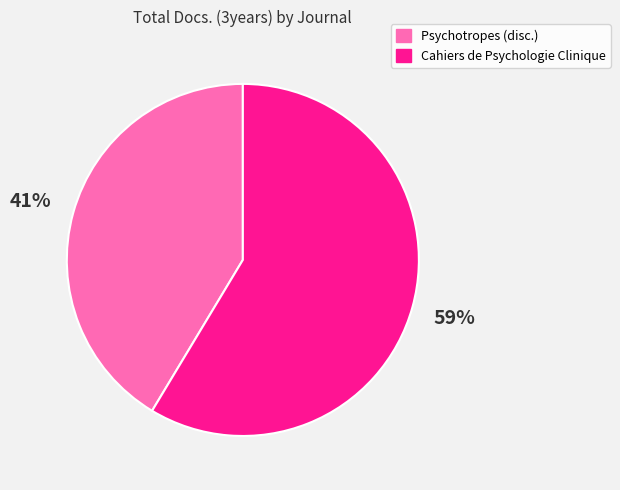

How many segments does this pie chart have?

2